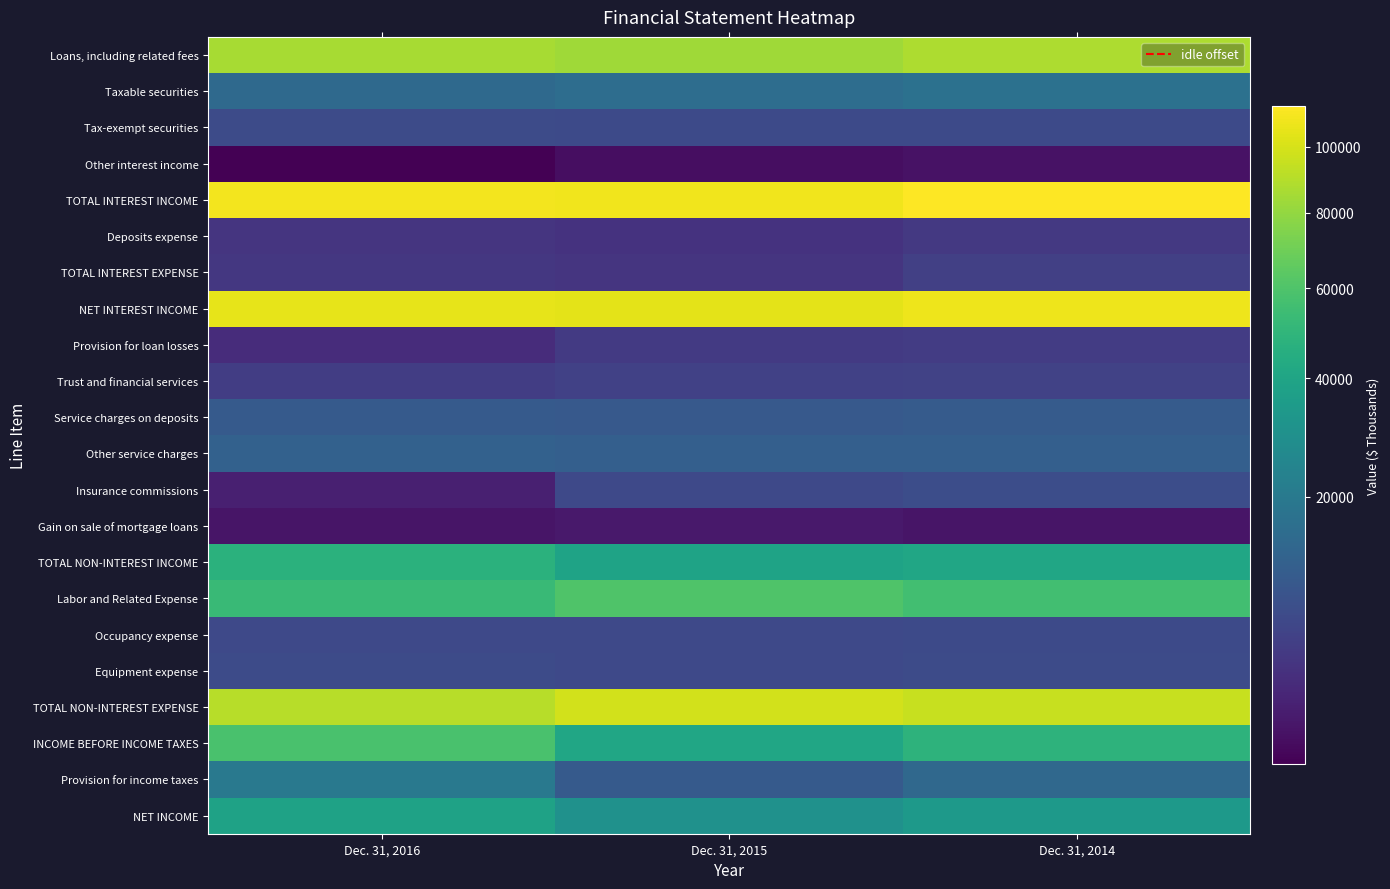

Reading left to right, what are all the values shown in this chart?

Loans, including related fees: Dec. 31, 2016=86128	Dec. 31, 2015=84022	Dec. 31, 2014=87530
Taxable securities: Dec. 31, 2016=14506	Dec. 31, 2015=15815	Dec. 31, 2014=17015
Tax-exempt securities: Dec. 31, 2016=7269	Dec. 31, 2015=7194	Dec. 31, 2014=7084
Other interest income: Dec. 31, 2016=1477	Dec. 31, 2015=1645	Dec. 31, 2014=1729
TOTAL INTEREST INCOME: Dec. 31, 2016=109380	Dec. 31, 2015=108676	Dec. 31, 2014=113358
Deposits expense: Dec. 31, 2016=4159	Dec. 31, 2015=3934	Dec. 31, 2014=4624
TOTAL INTEREST EXPENSE: Dec. 31, 2016=4407	Dec. 31, 2015=4169	Dec. 31, 2014=5526
NET INTEREST INCOME: Dec. 31, 2016=104973	Dec. 31, 2015=104507	Dec. 31, 2014=107832
Provision for loan losses: Dec. 31, 2016=3300	Dec. 31, 2015=4700	Dec. 31, 2014=5072
Trust and financial services: Dec. 31, 2016=5208	Dec. 31, 2015=5586	Dec. 31, 2014=5860
Service charges on deposits: Dec. 31, 2016=10530	Dec. 31, 2015=10145	Dec. 31, 2014=10772
Other service charges: Dec. 31, 2016=12307	Dec. 31, 2015=11798	Dec. 31, 2014=11697
Insurance commissions: Dec. 31, 2016=2346	Dec. 31, 2015=6945	Dec. 31, 2014=7646
Gain on sale of mortgage loans: Dec. 31, 2016=1842	Dec. 31, 2015=1998	Dec. 31, 2014=1849
TOTAL NON-INTEREST INCOME: Dec. 31, 2016=46931	Dec. 31, 2015=39179	Dec. 31, 2014=40785
Labor and Related Expense: Dec. 31, 2016=52730	Dec. 31, 2015=60109	Dec. 31, 2014=55936
Occupancy expense: Dec. 31, 2016=6865	Dec. 31, 2015=6978	Dec. 31, 2014=7218
Equipment expense: Dec. 31, 2016=7300	Dec. 31, 2015=6991	Dec. 31, 2014=7269
TOTAL NON-INTEREST EXPENSE: Dec. 31, 2016=90308	Dec. 31, 2015=98398	Dec. 31, 2014=95584
INCOME BEFORE INCOME TAXES: Dec. 31, 2016=58296	Dec. 31, 2015=40588	Dec. 31, 2014=47961
Provision for income taxes: Dec. 31, 2016=19883	Dec. 31, 2015=10392	Dec. 31, 2014=14189
NET INCOME: Dec. 31, 2016=38413	Dec. 31, 2015=30196	Dec. 31, 2014=33772